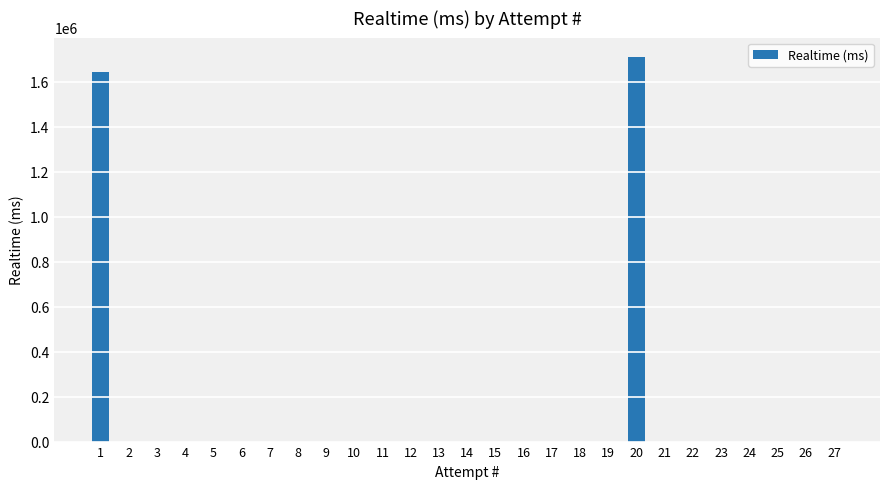

Does the chart contain stacked bars?

No